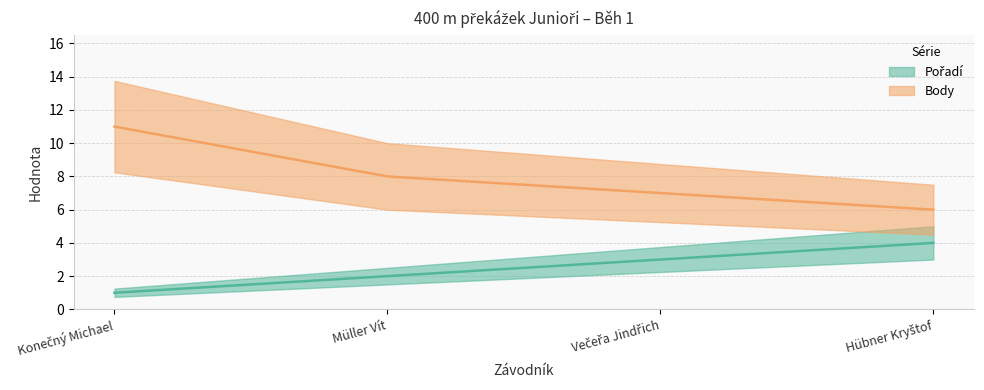

What value does the Pořadí series have at Konečný Michael?

1